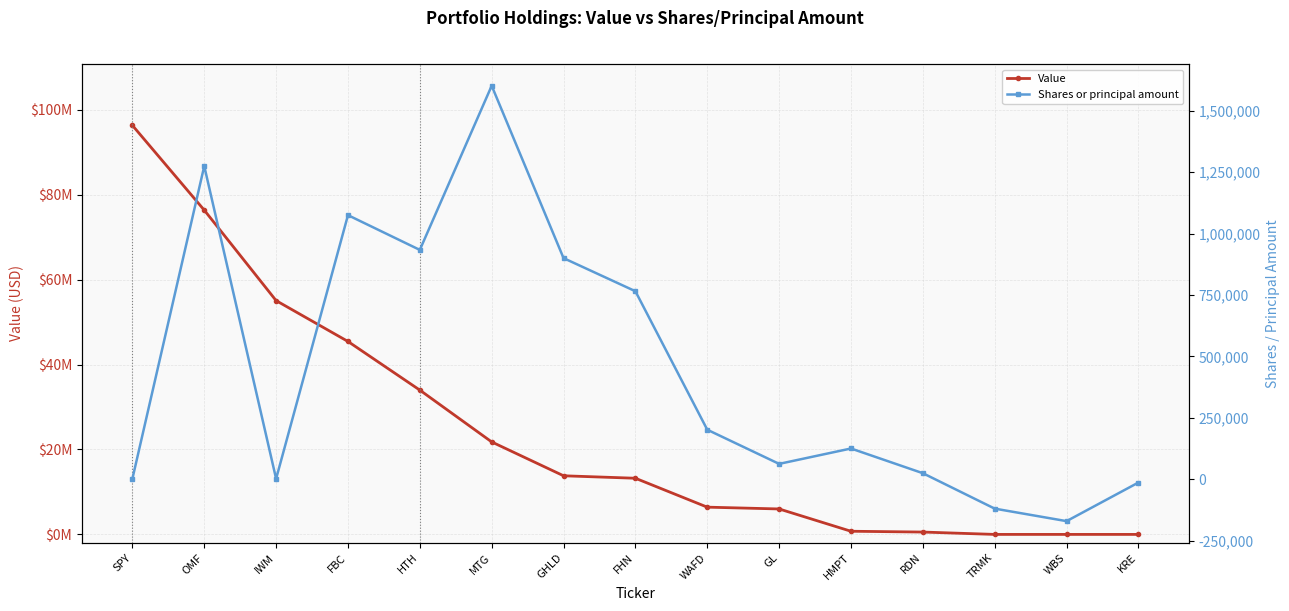

What is the value of the Shares or principal amount point at the 1st from the left?

2250